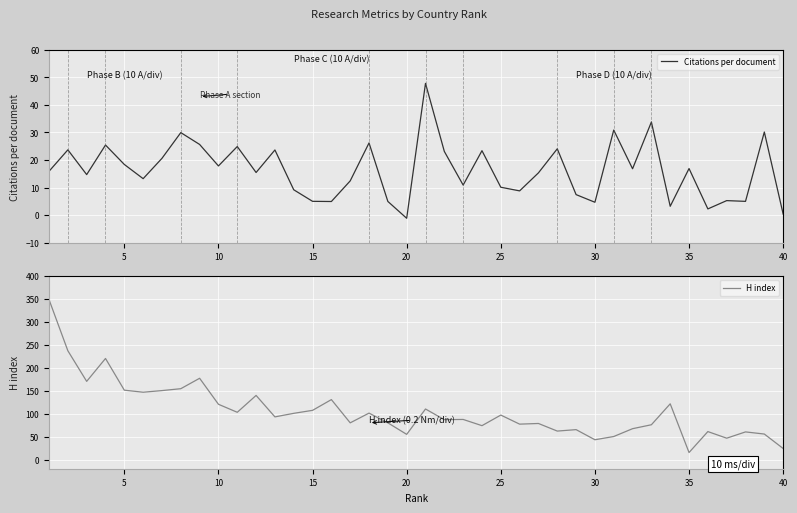

True or false: H index and Citations per document cross at least once.

True